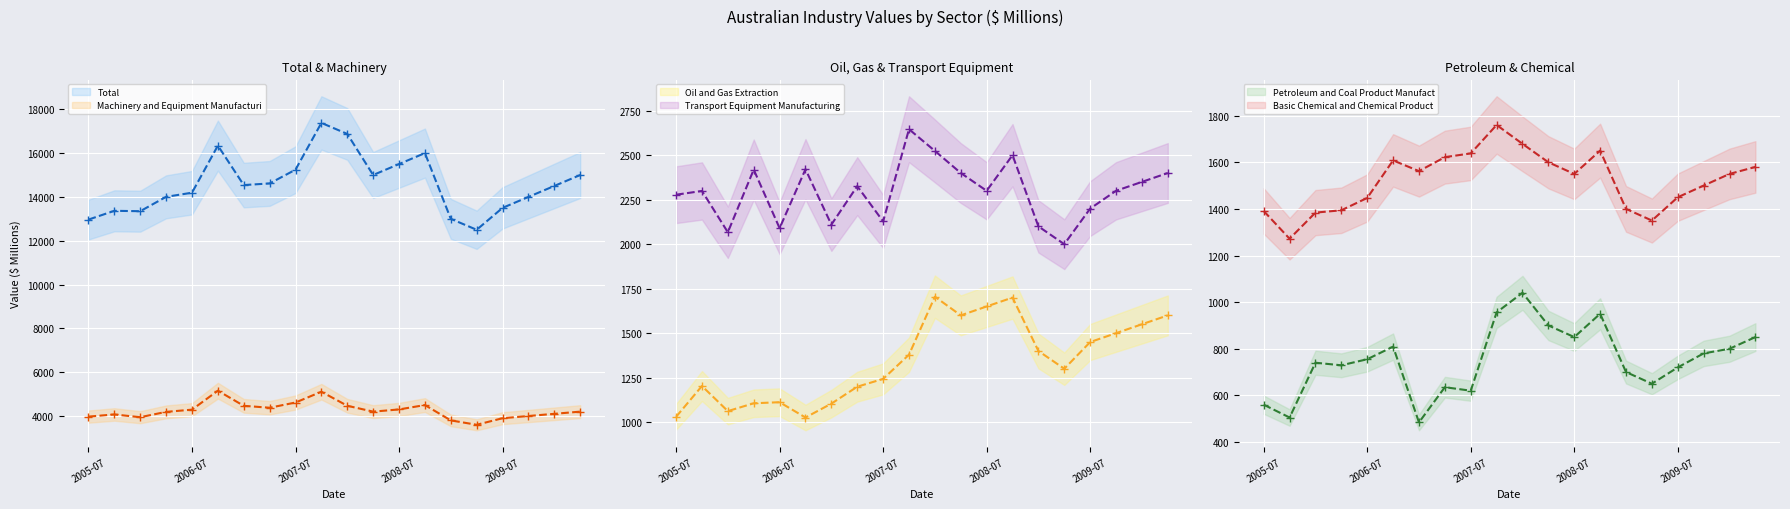

Reading left to right, what are all the values shown in this chart?

Total (mean): 12965	13366	13348	14004	14192	16341	14541	14615	15243	17378	16875	15000	15500	16000	13000	12500	13500	14000	14500	15000
Machinery and Equipment Manufacturing (mean): 3973	4071	3946	4189	4290	5156	4465	4378	4616	5108	4468	4200	4300	4500	3800	3600	3900	4000	4100	4200
Oil and Gas Extraction (mean): 1030	1203	1062	1106	1112	1026	1104	1199	1243	1379	1705	1600	1650	1700	1400	1300	1450	1500	1550	1600
Transport Equipment Manufacturing (mean): 2278	2299	2067	2419	2090	2421	2110	2326	2128	2646	2524	2400	2300	2500	2100	2000	2200	2300	2350	2400
Petroleum and Coal Product Manufacturing (mean): 560	505	740	729	755	809	484	635	620	956	1040	900	850	950	700	650	720	780	800	850
Basic Chemical and Chemical Product Manufacturing (mean): 1391	1272	1384	1394	1447	1608	1562	1622	1638	1760	1679	1600	1550	1650	1400	1350	1450	1500	1550	1580